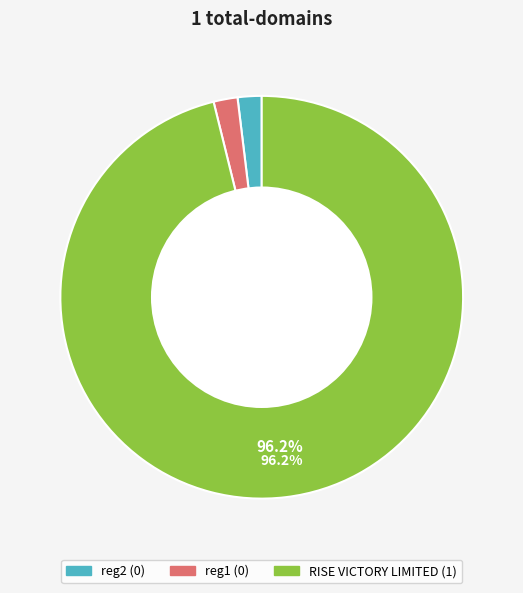

What percentage is the RISE VICTORY LIMITED slice, to the nearest percent?

96%